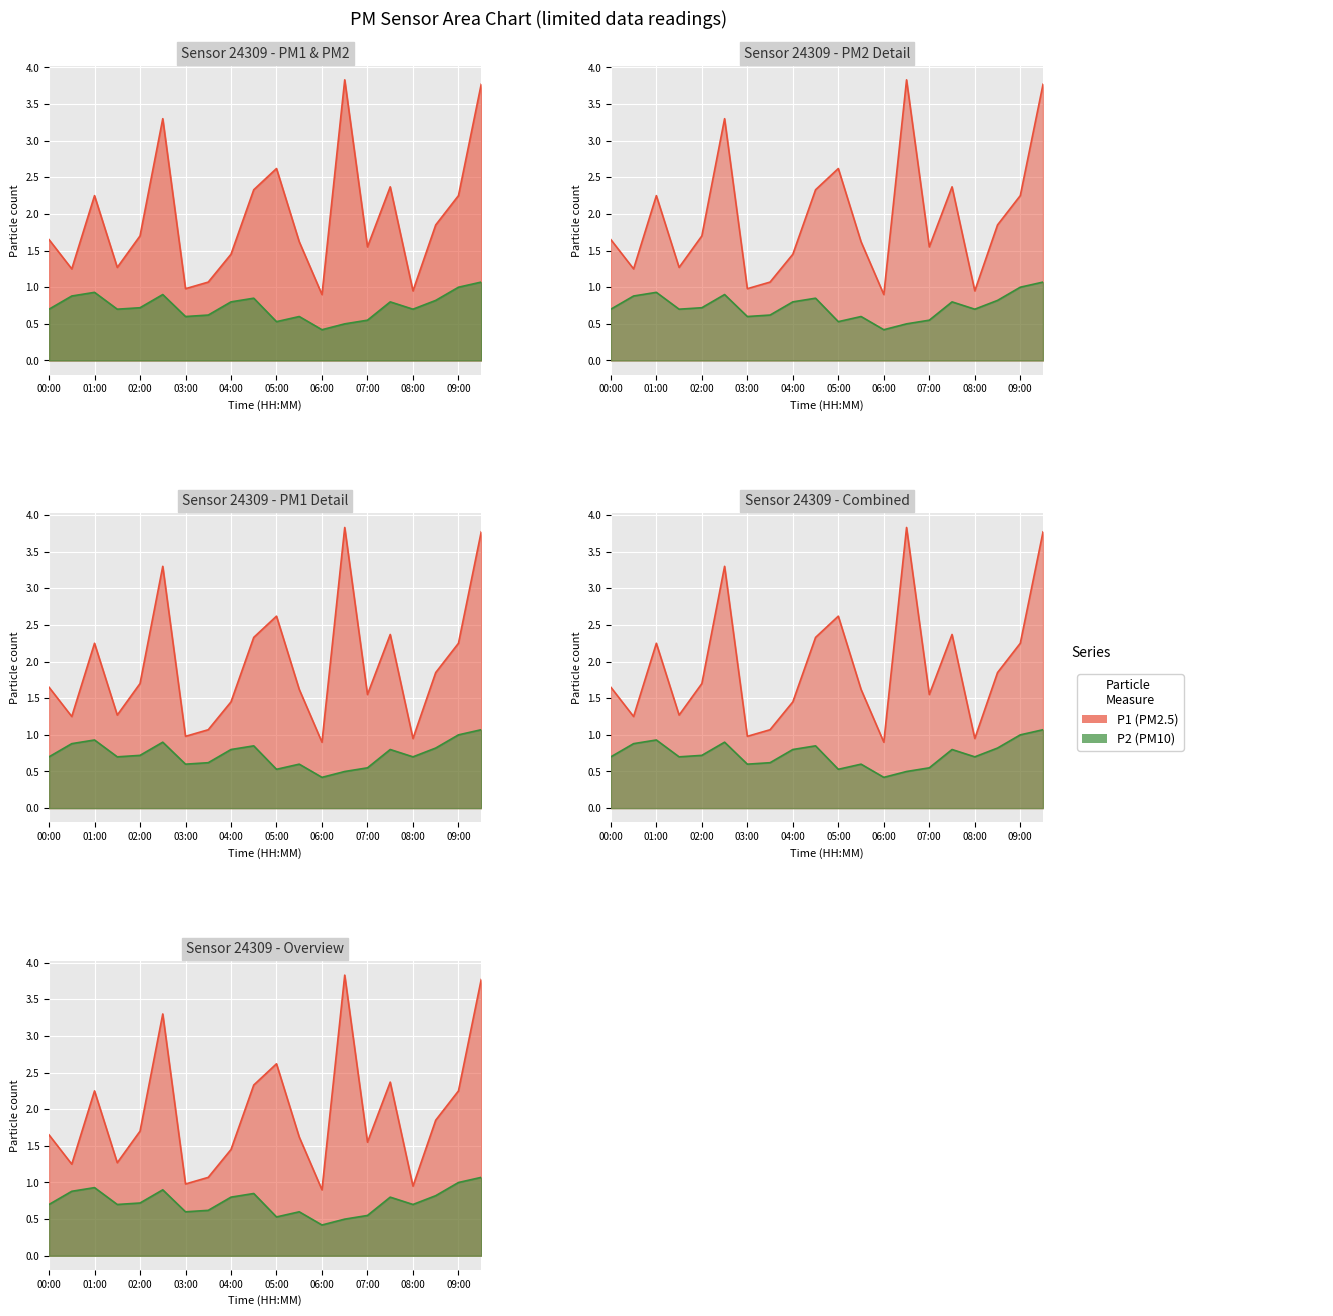

How many data points in P1 are less than 1?

3